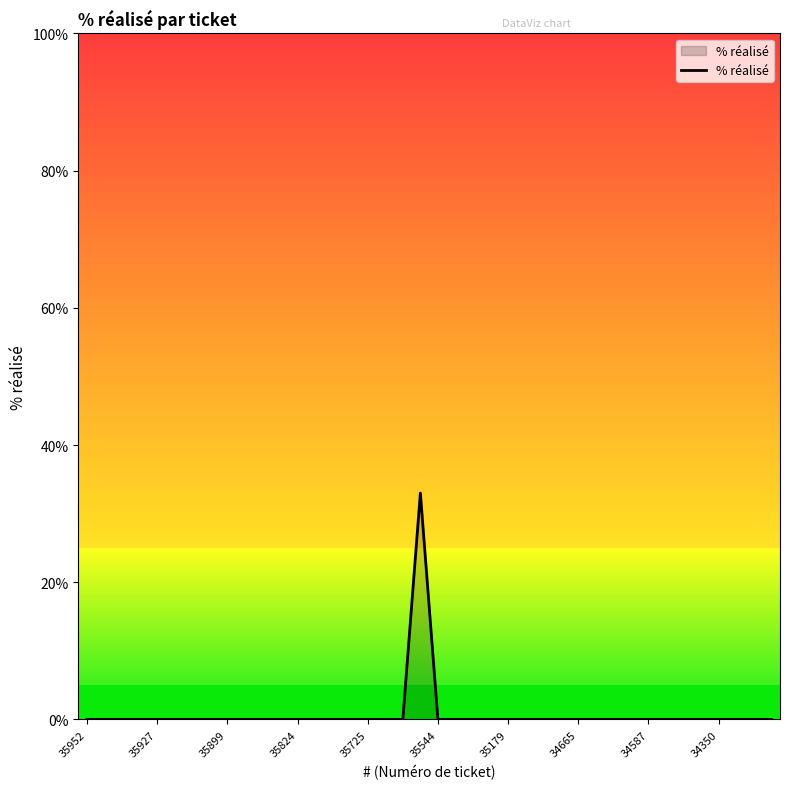

Where is the first local maximum?

19